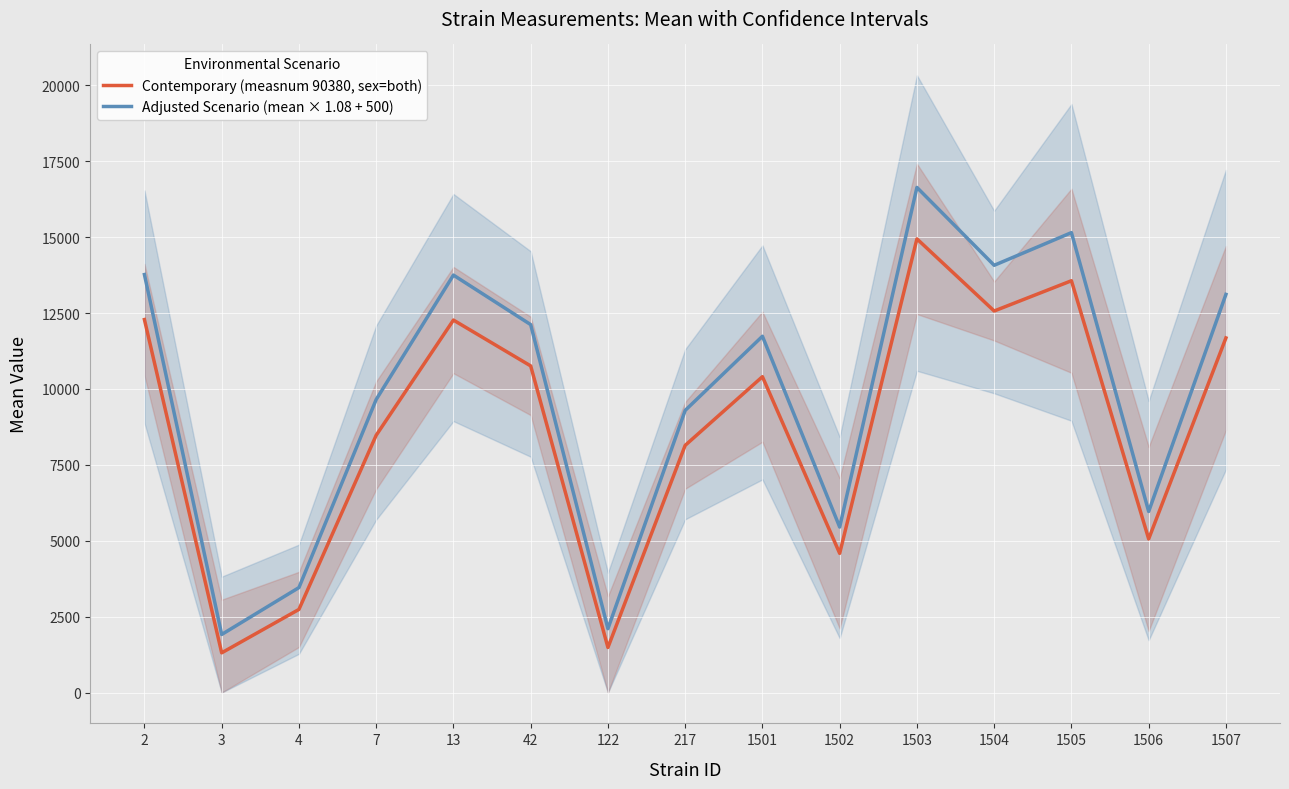

What is the spread (max minus min) of values at 7?

1178.0